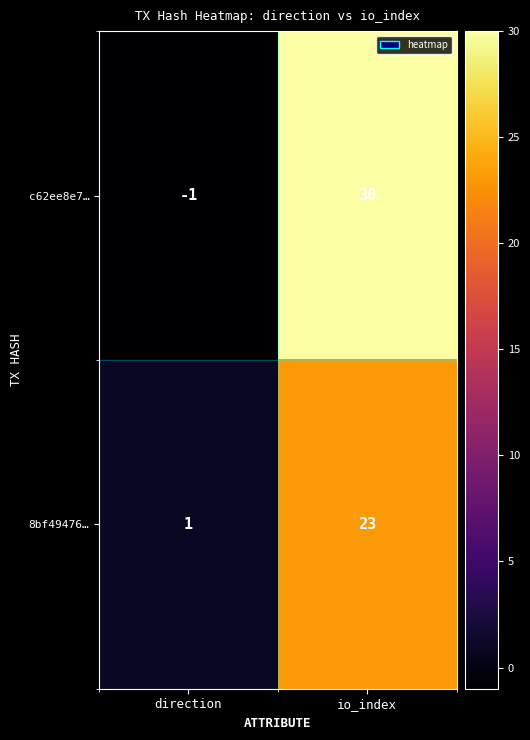

Reading right to left, list all the values displayed in this chart.

c62ee8e7…: io_index=30	direction=-1
8bf49476…: io_index=23	direction=1